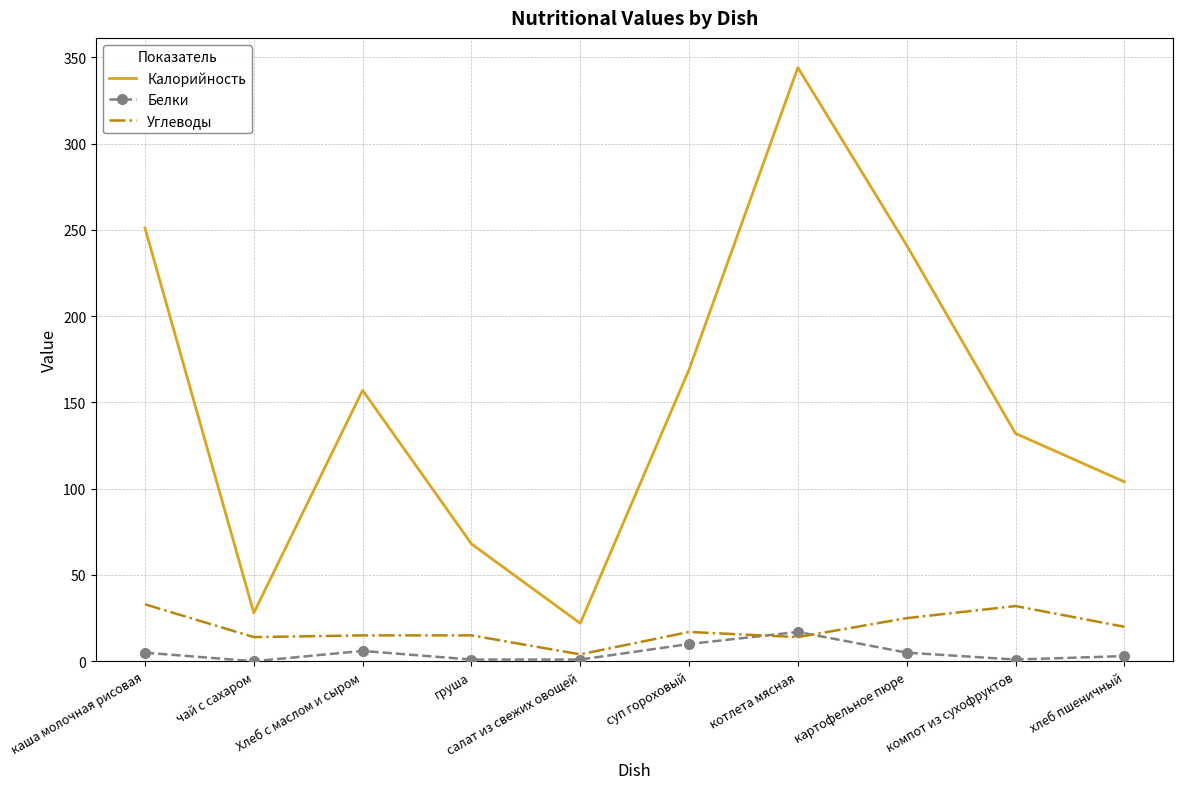

List the series in order of their peak value, highest first.

Калорийность, Углеводы, Белки